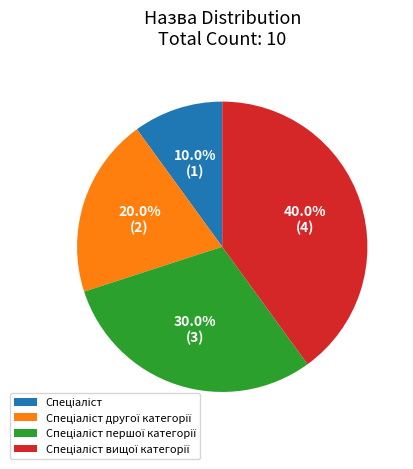

Is there any slice that represents more than half of the pie?

No